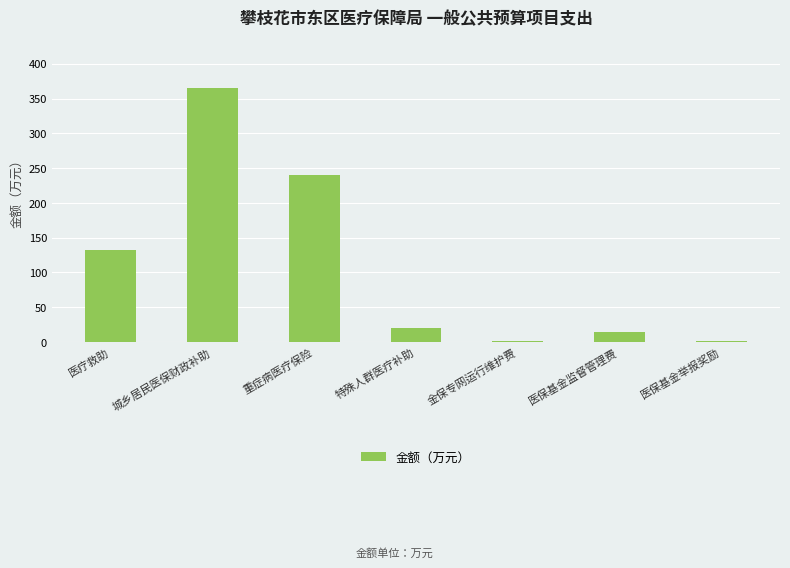

What is the ratio of the value at 重症病医疗保险 to the value at 医疗救助?

1.8